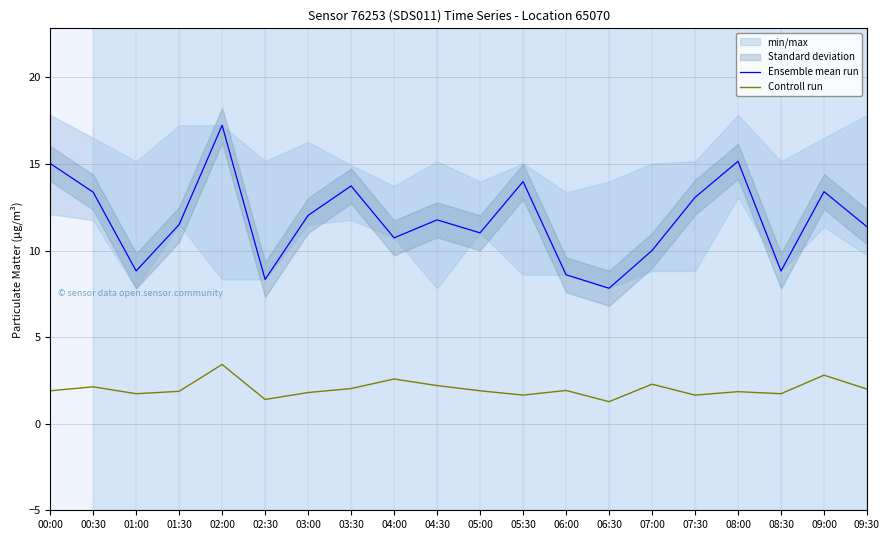

Which series has the widest spread of values?

Ensemble mean run